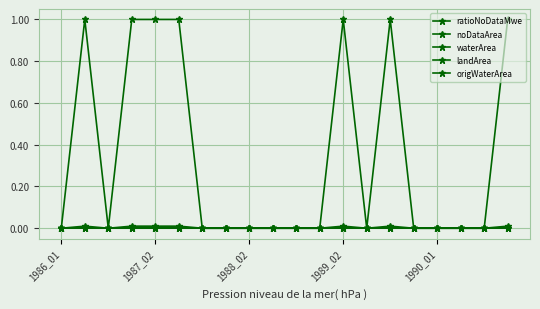

Does the chart display data point markers on the line(s)?

Yes